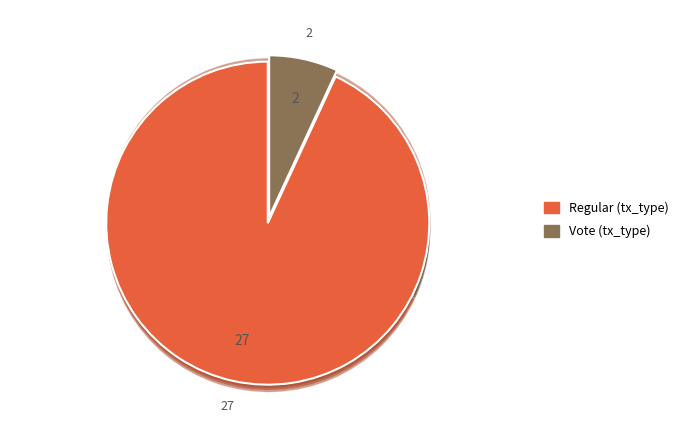

Rank the categories by value from highest to lowest.

Regular (io_index=27), Vote (io_index=2)